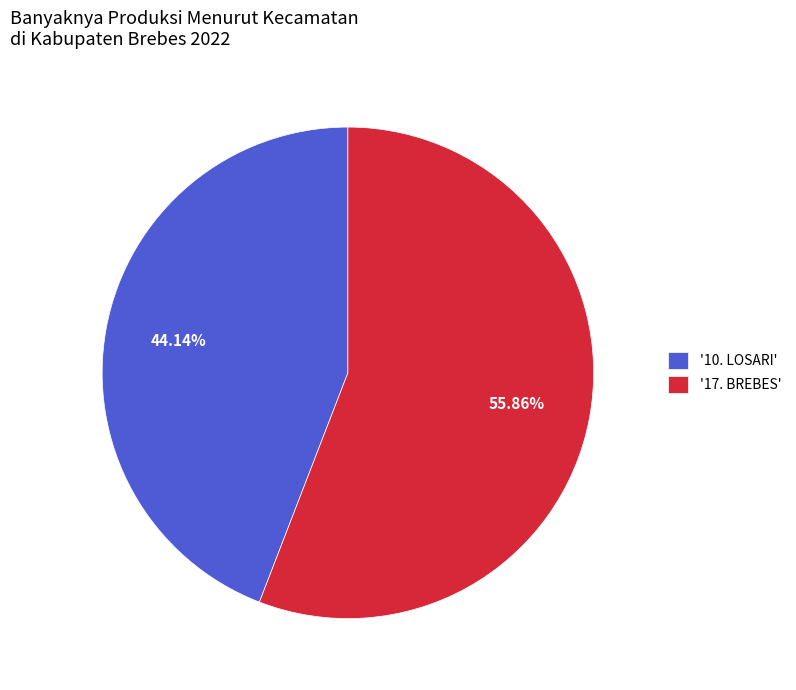

Approximately how many times larger is the value at '10. LOSARI' compared to '17. BREBES'?

0.8